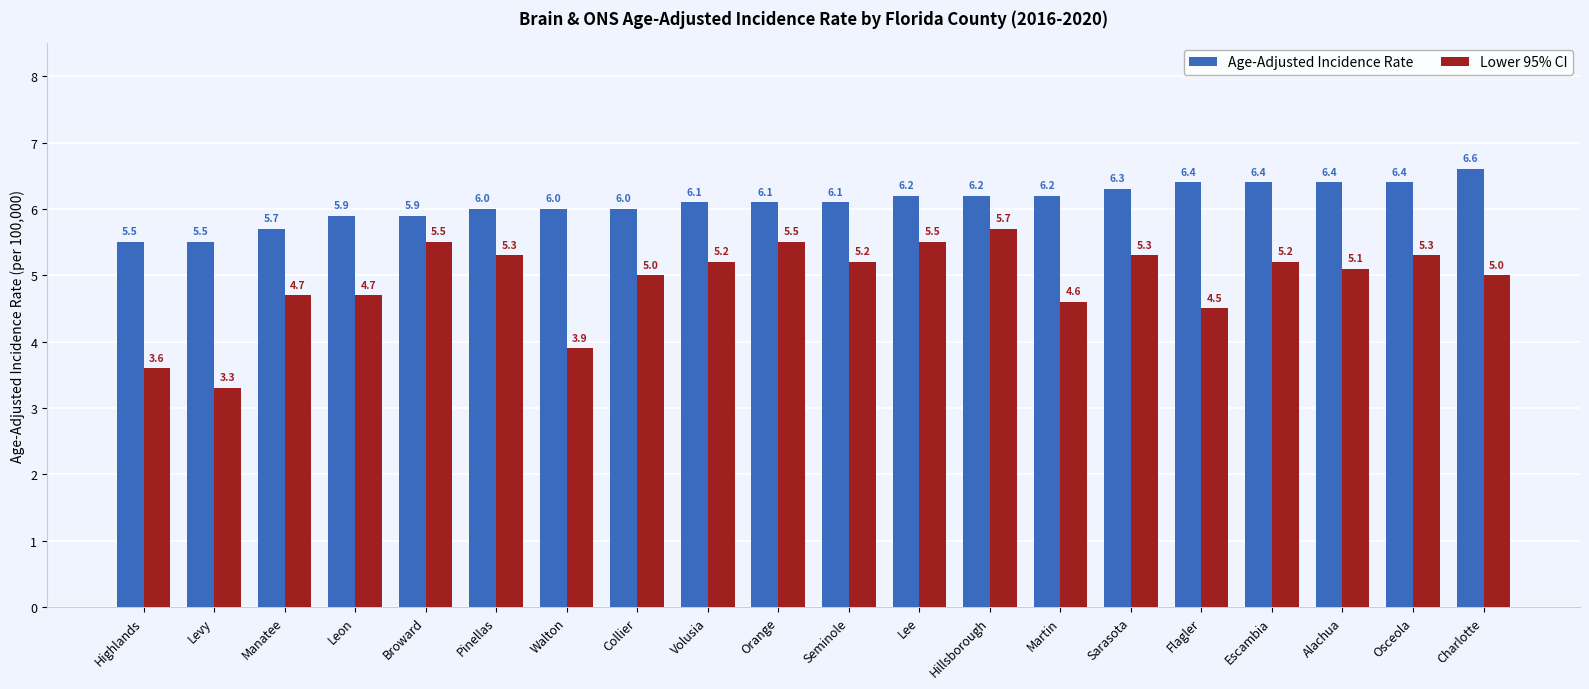

True or false: Age-Adjusted Incidence Rate has a value of 5.9 at Leon.

True